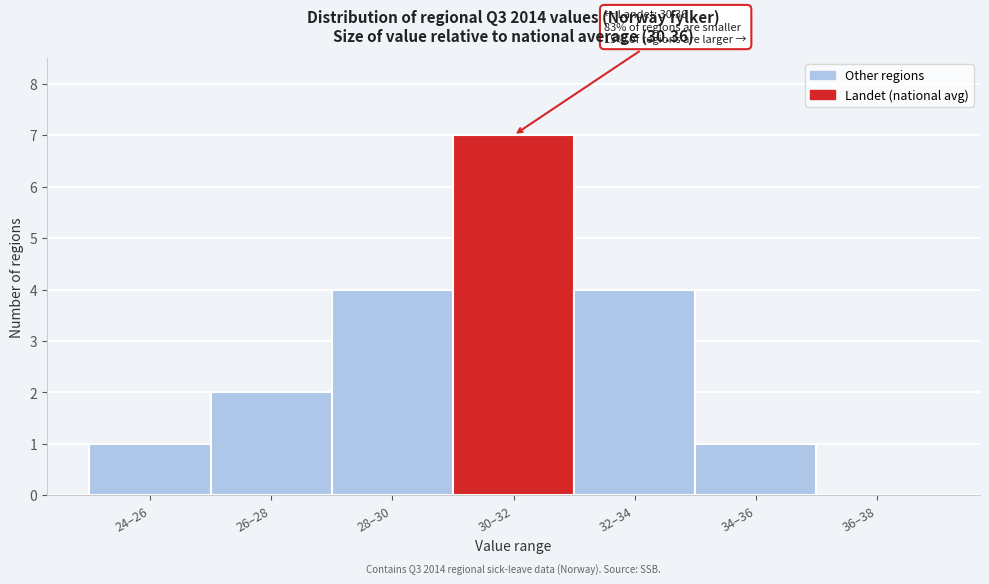

Reading left to right, transcribe all the data shown in this chart.

24–26=1	26–28=2	28–30=4	30–32=7	32–34=4	34–36=1	36–38=0